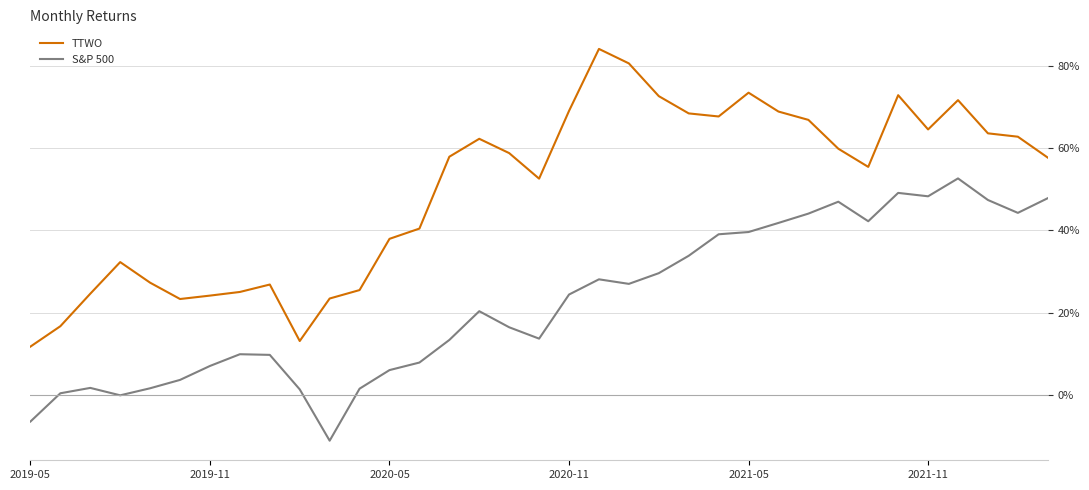

Rank the series by their average value, from highest to lowest.

TTWO, S&P 500